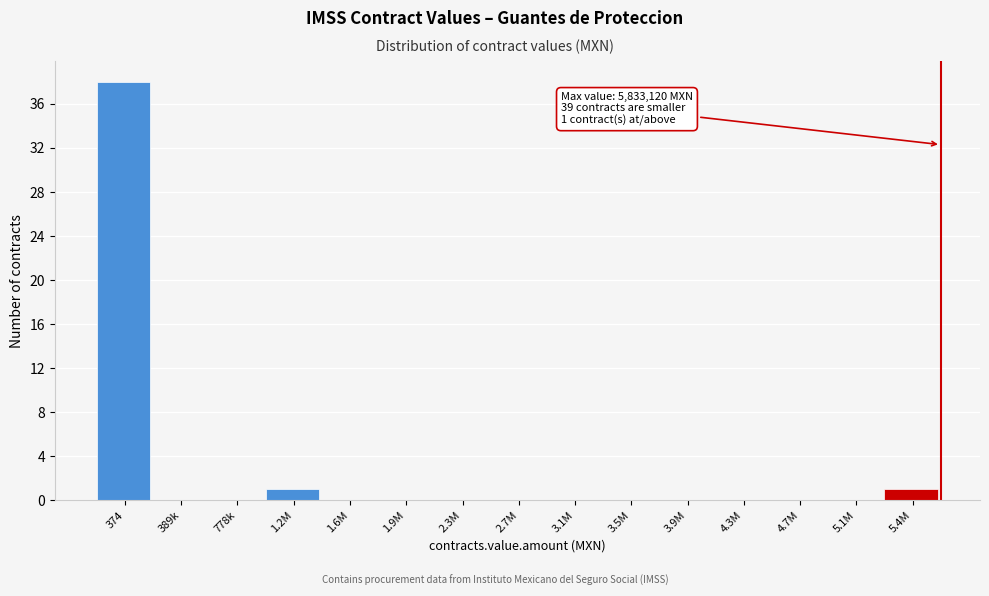

Reading left to right, extract all data points from this chart.

374=38	389k=0	778k=0	1.2M=1	1.6M=0	1.9M=0	2.3M=0	2.7M=0	3.1M=0	3.5M=0	3.9M=0	4.3M=0	4.7M=0	5.1M=0	5.4M=1